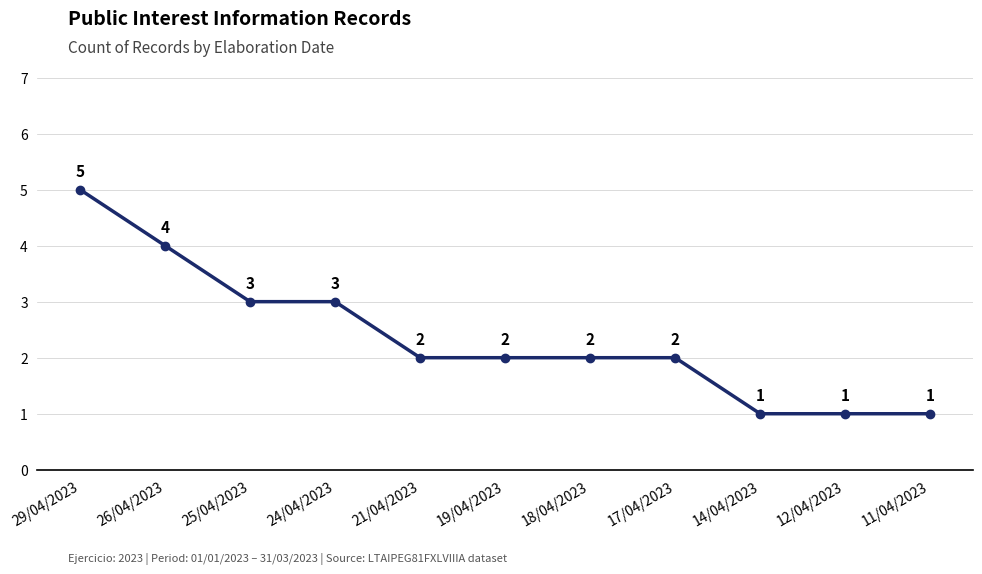

What is the ratio of the value at 18/04/2023 to the value at 25/04/2023?

0.7